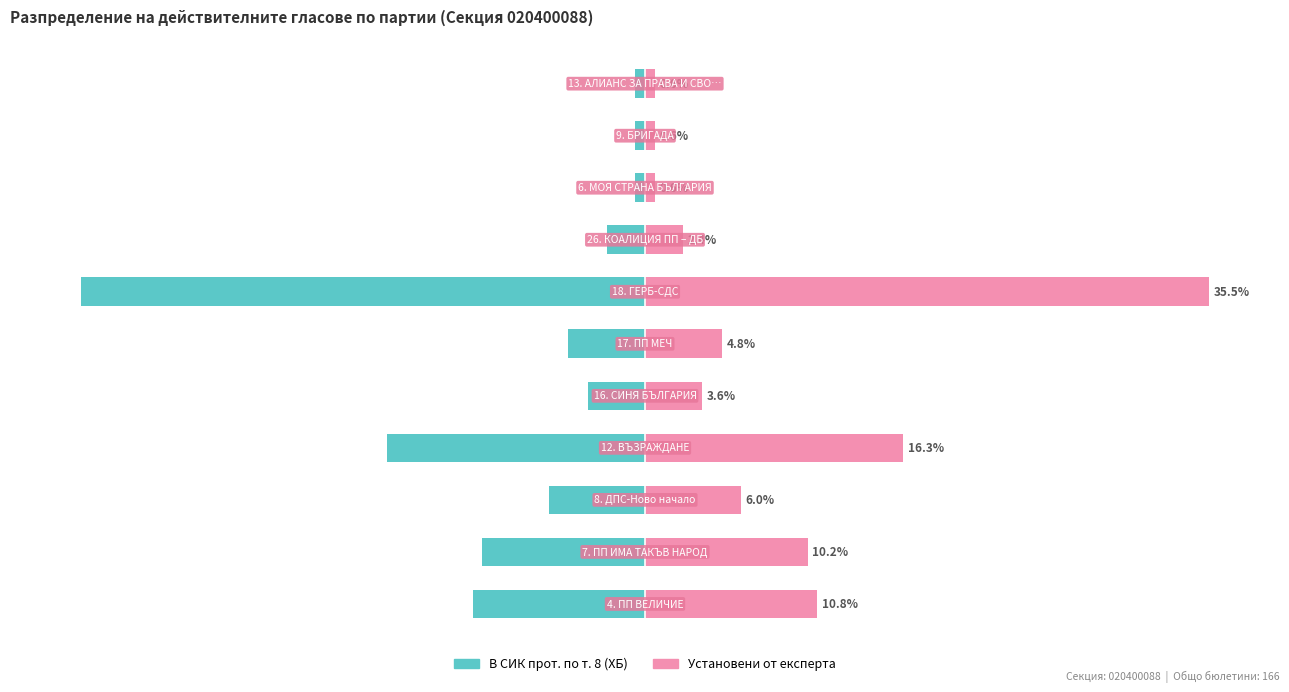

What is the value of the Установени от експерта bar at the 4th from the left?

16.3